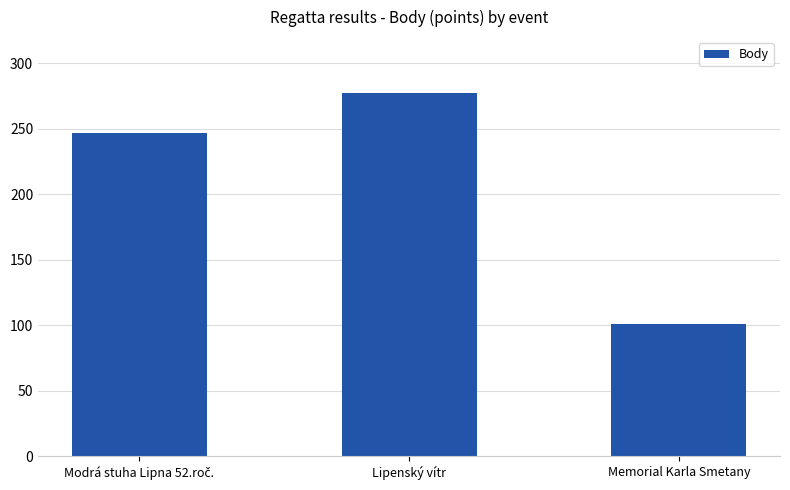

Reading left to right, list all the values displayed in this chart.

247	277	101